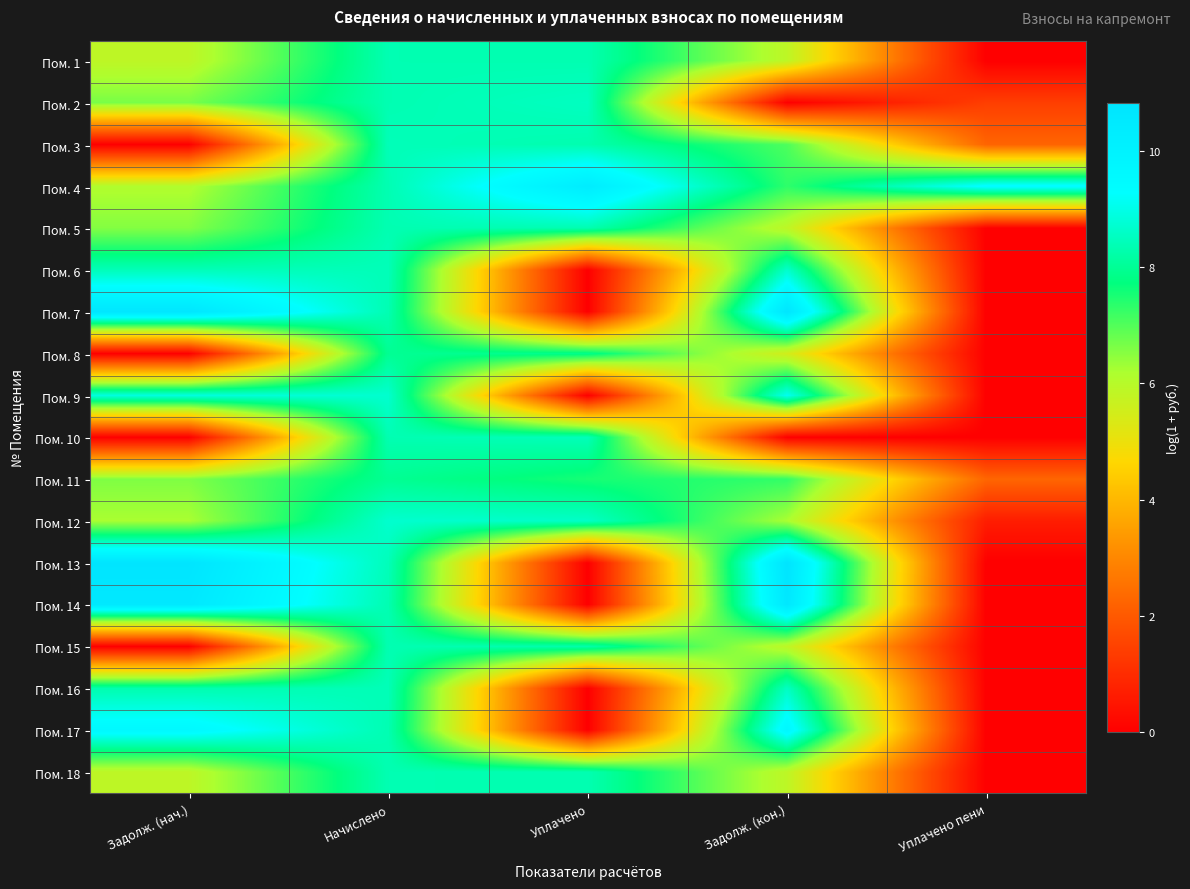

Reading left to right, what are all the values shown in this chart?

Пом. 1: Задолж. (нач.)=5.9	Начислено=8.4	Уплачено=8.3	Задолж. (кон.)=5.9	Уплачено пени=0.0
Пом. 2: Задолж. (нач.)=6.7	Начислено=8.3	Уплачено=8.5	Задолж. (кон.)=0.0	Уплачено пени=1.4
Пом. 3: Задолж. (нач.)=0.0	Начислено=8.4	Уплачено=8.3	Задолж. (кон.)=7.0	Уплачено пени=2.2
Пом. 4: Задолж. (нач.)=6.1	Начислено=8.4	Уплачено=10.3	Задолж. (кон.)=7.3	Уплачено пени=9.4
Пом. 5: Задолж. (нач.)=6.6	Начислено=8.3	Уплачено=8.3	Задолж. (кон.)=5.9	Уплачено пени=0.0
Пом. 6: Задолж. (нач.)=8.4	Начислено=8.4	Уплачено=0.0	Задолж. (кон.)=8.7	Уплачено пени=0.0
Пом. 7: Задолж. (нач.)=10.7	Начислено=8.4	Уплачено=0.0	Задолж. (кон.)=10.7	Уплачено пени=0.0
Пом. 8: Задолж. (нач.)=0.0	Начислено=8.0	Уплачено=7.9	Задолж. (кон.)=5.5	Уплачено пени=0.0
Пом. 9: Задолж. (нач.)=8.9	Начислено=8.7	Уплачено=0.0	Задолж. (кон.)=9.1	Уплачено пени=0.0
Пом. 10: Задолж. (нач.)=0.0	Начислено=8.4	Уплачено=8.4	Задолж. (кон.)=0.0	Уплачено пени=0.0
Пом. 11: Задолж. (нач.)=6.6	Начислено=8.0	Уплачено=7.5	Задолж. (кон.)=7.3	Уплачено пени=2.3
Пом. 12: Задолж. (нач.)=6.2	Начислено=8.7	Уплачено=8.6	Задолж. (кон.)=6.2	Уплачено пени=0.7
Пом. 13: Задолж. (нач.)=10.8	Начислено=8.4	Уплачено=0.0	Задолж. (кон.)=10.8	Уплачено пени=0.0
Пом. 14: Задолж. (нач.)=10.6	Начислено=8.3	Уплачено=0.0	Задолж. (кон.)=10.6	Уплачено пени=0.0
Пом. 15: Задолж. (нач.)=0.0	Начислено=8.4	Уплачено=8.3	Задолж. (кон.)=5.9	Уплачено пени=0.0
Пом. 16: Задолж. (нач.)=8.3	Начислено=8.4	Уплачено=0.0	Задолж. (кон.)=8.6	Уплачено пени=0.0
Пом. 17: Задолж. (нач.)=9.6	Начислено=8.3	Уплачено=0.0	Задолж. (кон.)=9.7	Уплачено пени=0.0
Пом. 18: Задолж. (нач.)=5.9	Начислено=8.4	Уплачено=8.3	Задолж. (кон.)=5.9	Уплачено пени=0.0